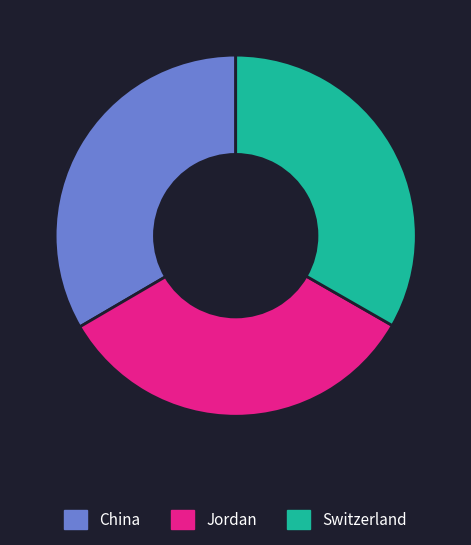

True or false: Jordan accounts for 33% of the total.

True